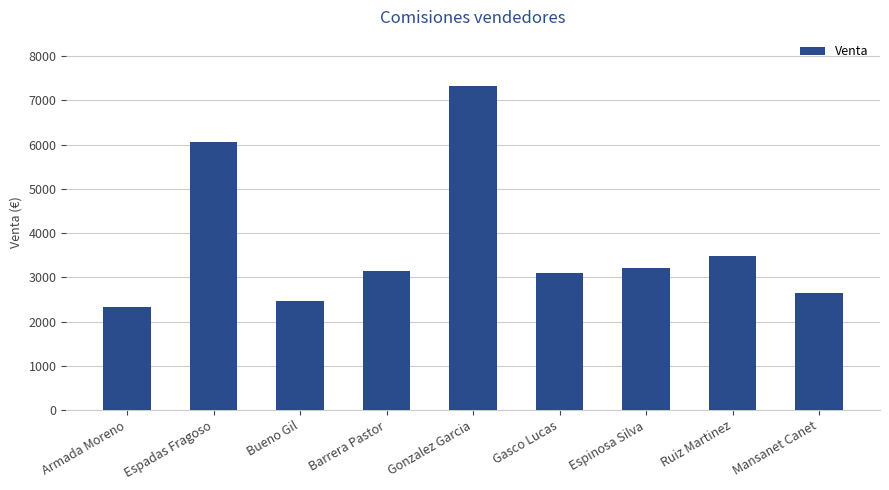

How many categories are shown in the chart?

9